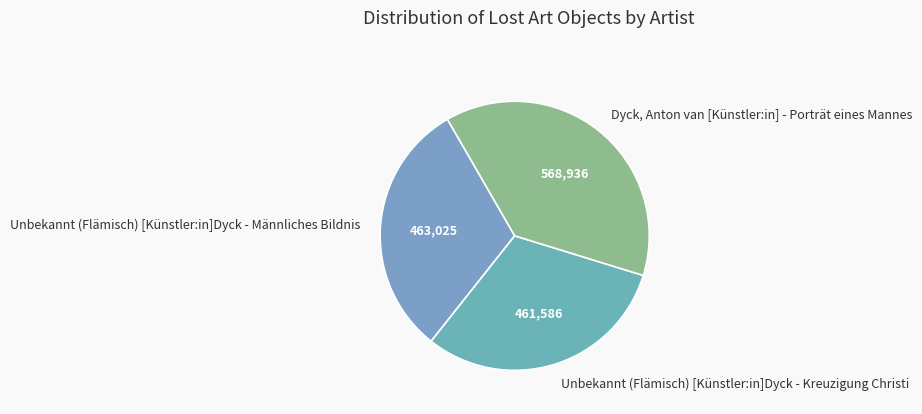

What is the ratio of the value at Unbekannt (Flämisch) [Künstler:in]Dyck - Männliches Bildnis to the value at Unbekannt (Flämisch) [Künstler:in]Dyck - Kreuzigung Christi?

1.0